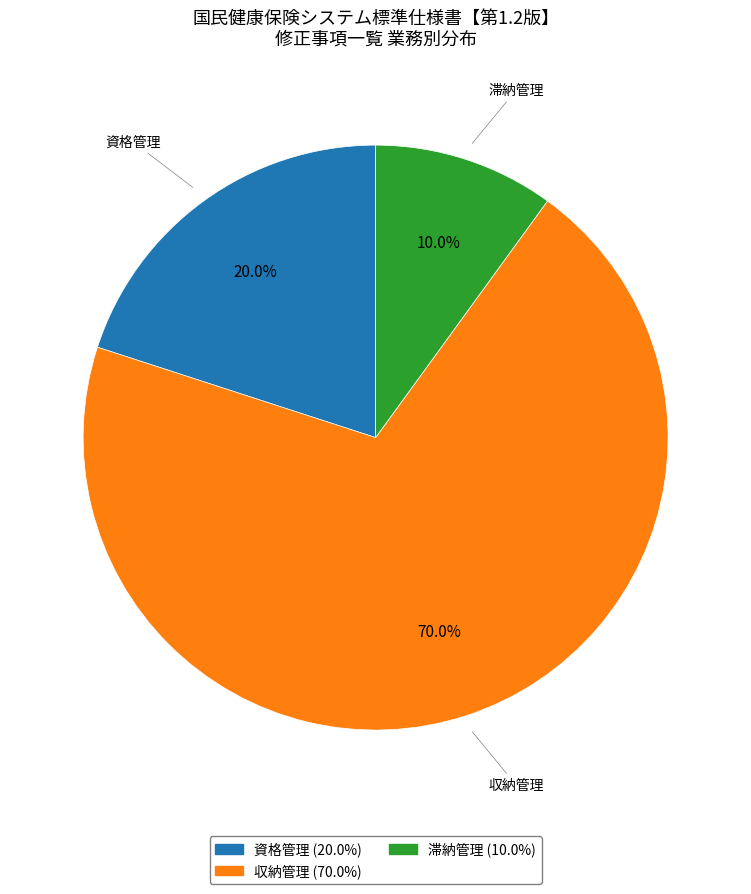

True or false: 滞納管理 accounts for 16% of the total.

False